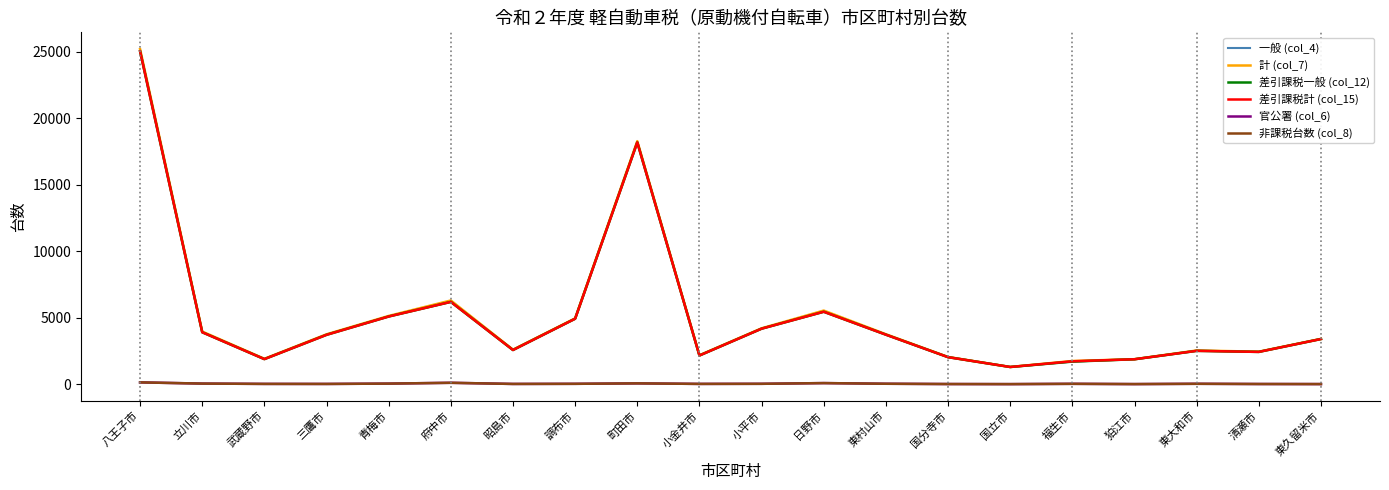

True or false: 計 (col_7) and 官公署 (col_6) cross at least once.

False